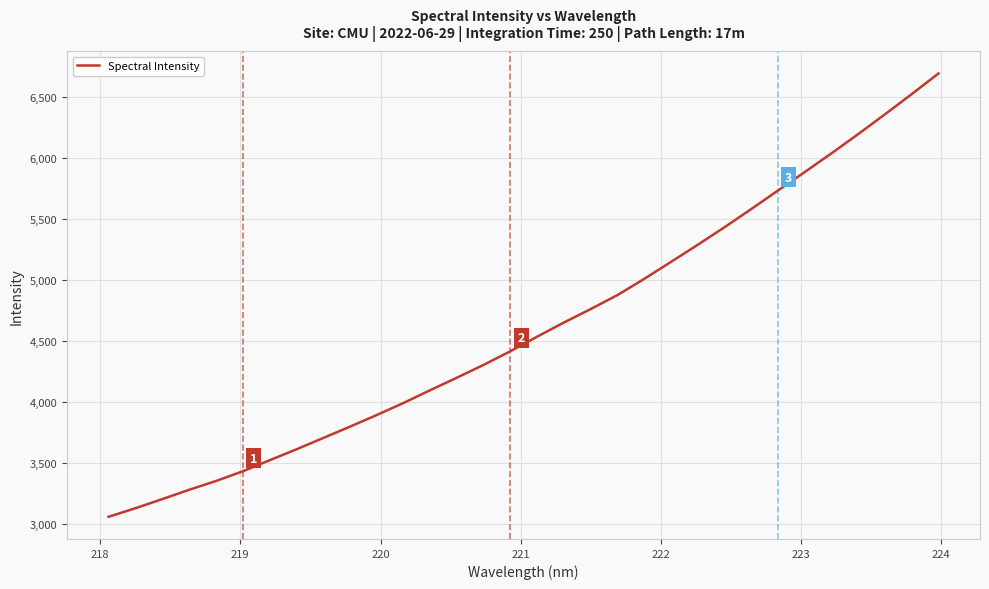

What is the maximum value shown in the chart?

6692.7